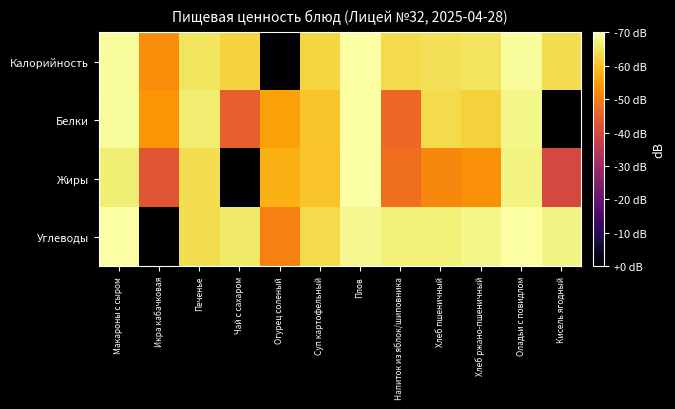

Rank the series by their maximum value, from lowest to highest.

Калорийность, Белки, Жиры, Углеводы